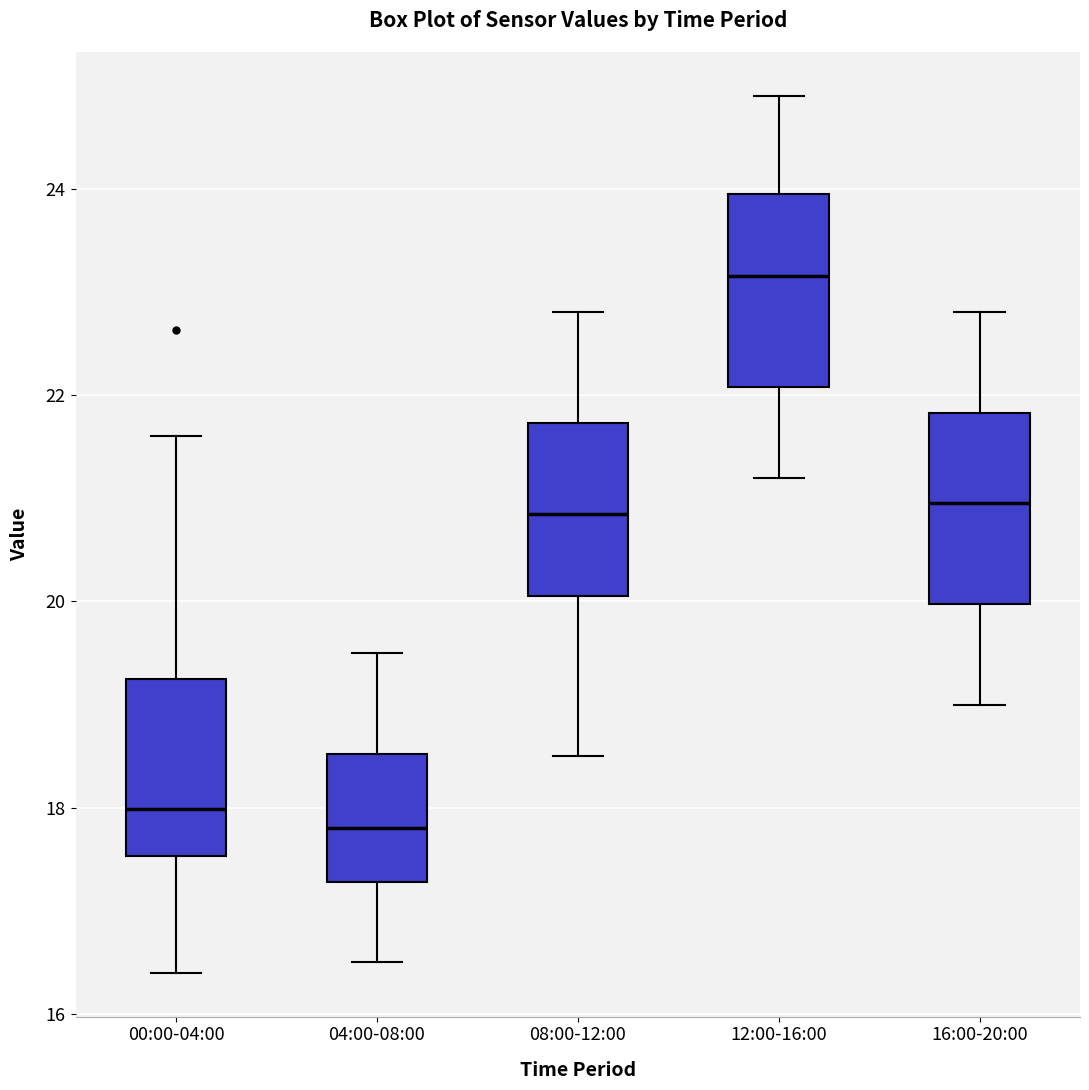

Where is the upper edge of the box for 16:00-20:00 on the y-axis? The values are not printed on the chart, so give them approximately, as read against the axis.

21.8